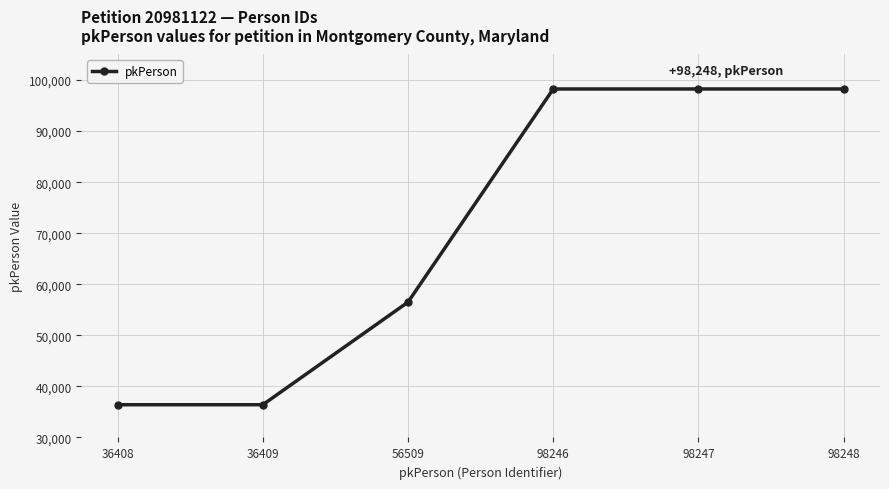

True or false: the data shows 20769 at 36408.

False